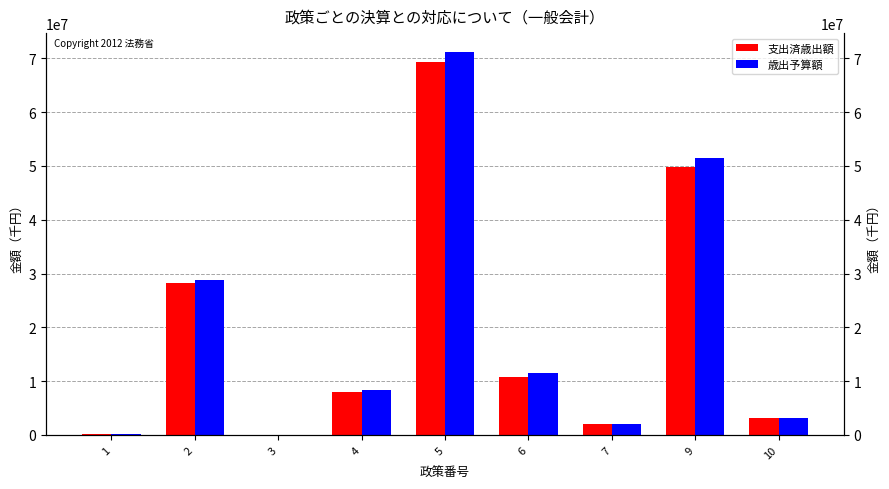

Read the 歳出予算額 value at 10, to the nearest 10.

3195780